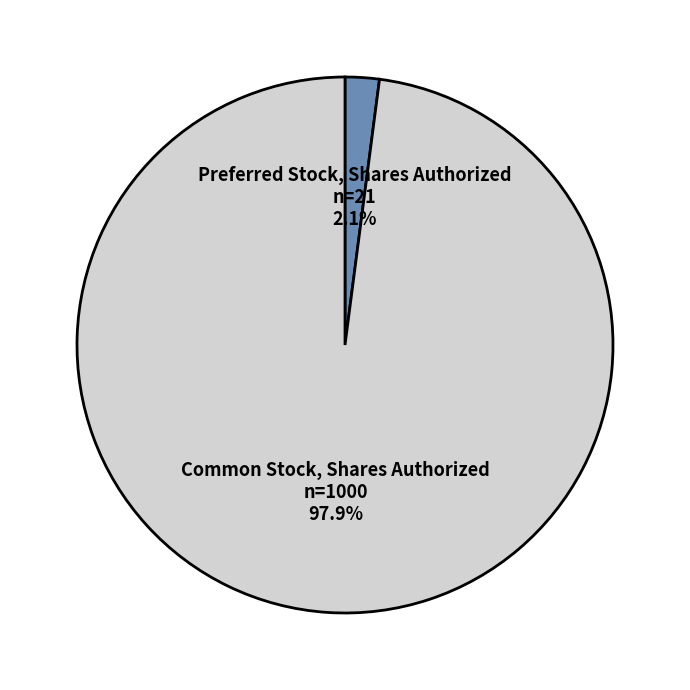

How many slices are in this pie chart?

2